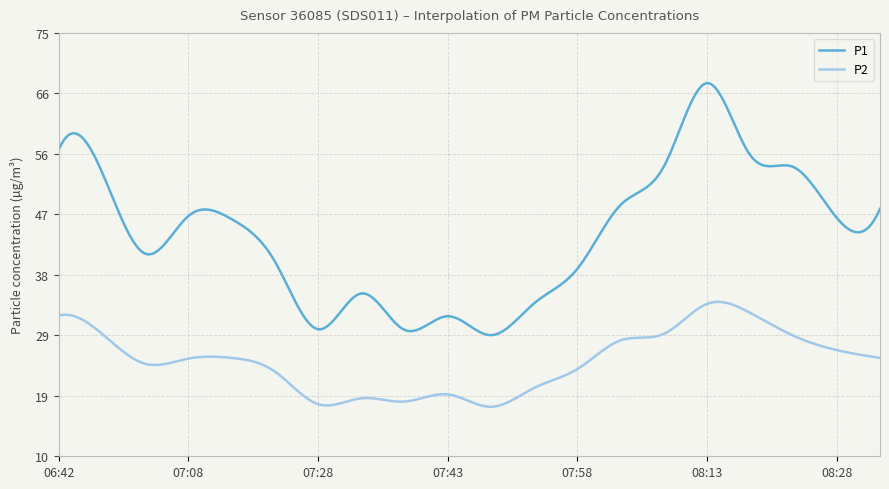

What is the minimum value shown in the chart?

17.6